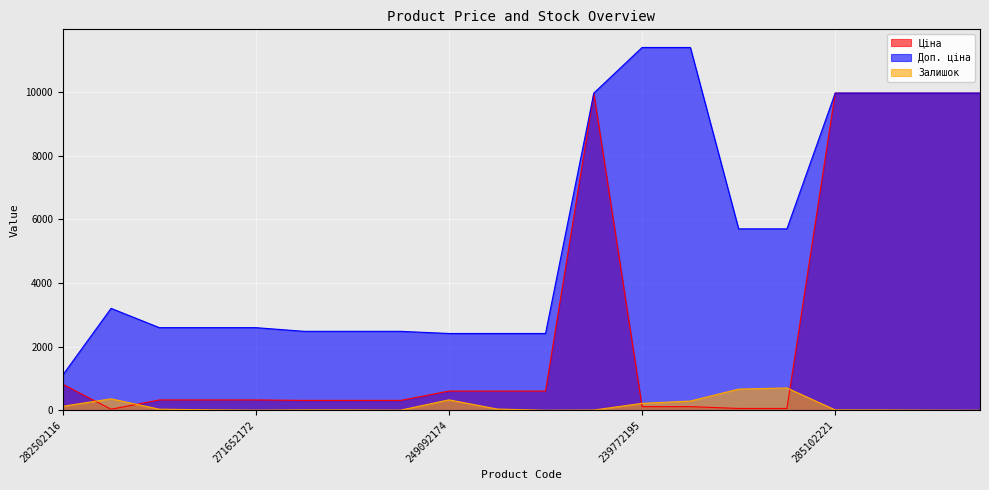

What is the difference between the maximum and second lowest values in the Доп. ціна series?

8995.2